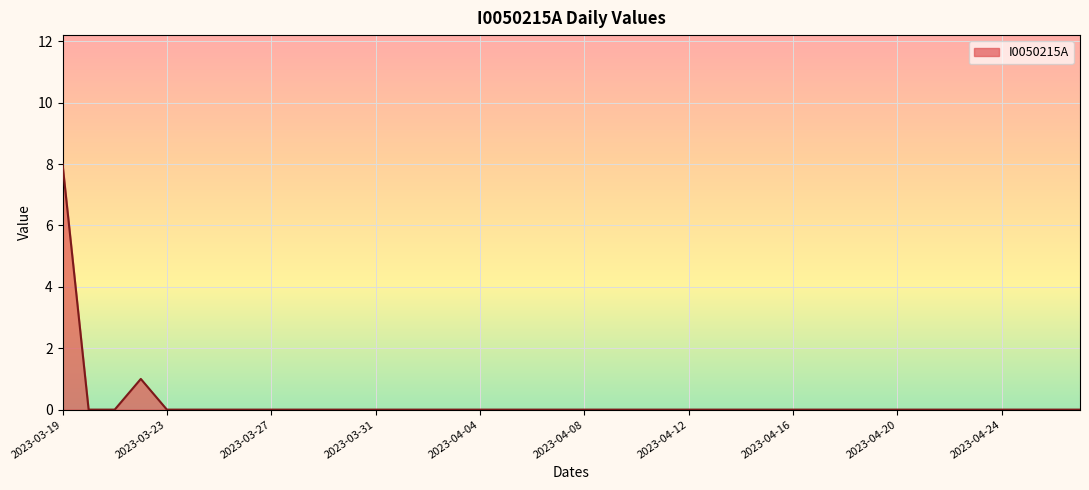

What is the maximum value shown in the chart?

8